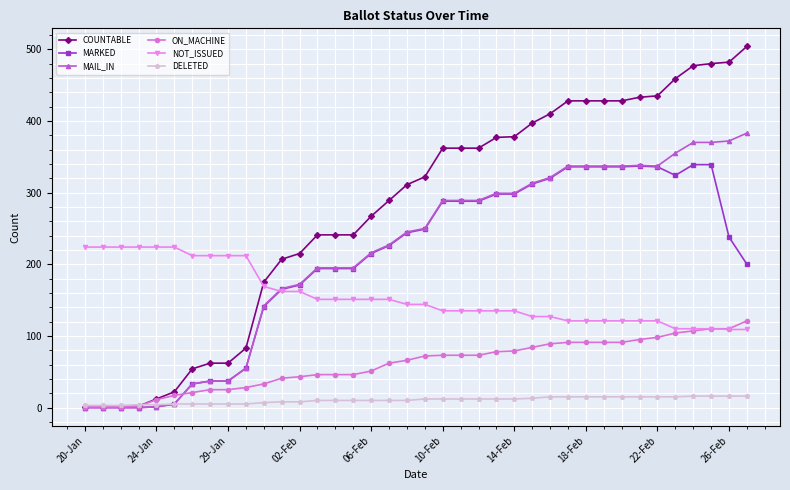

What is the average value of the MAIL_IN series?

214